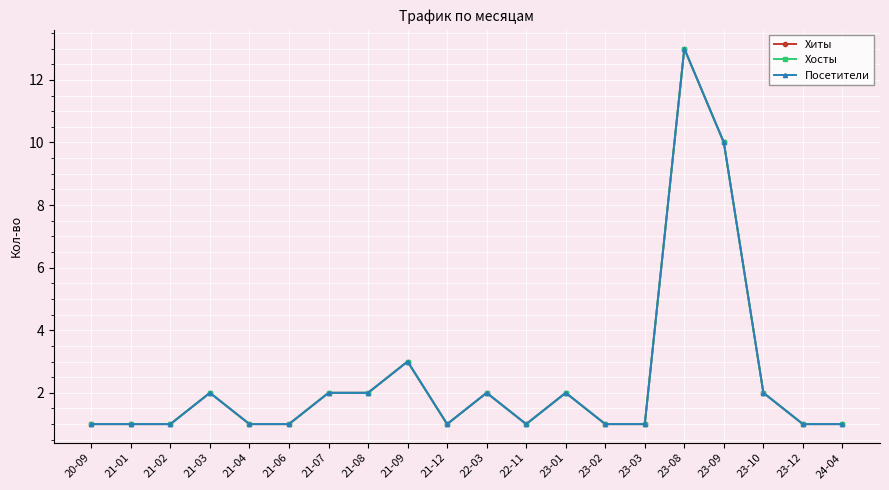

True or false: Хиты and Посетители cross at least once.

False